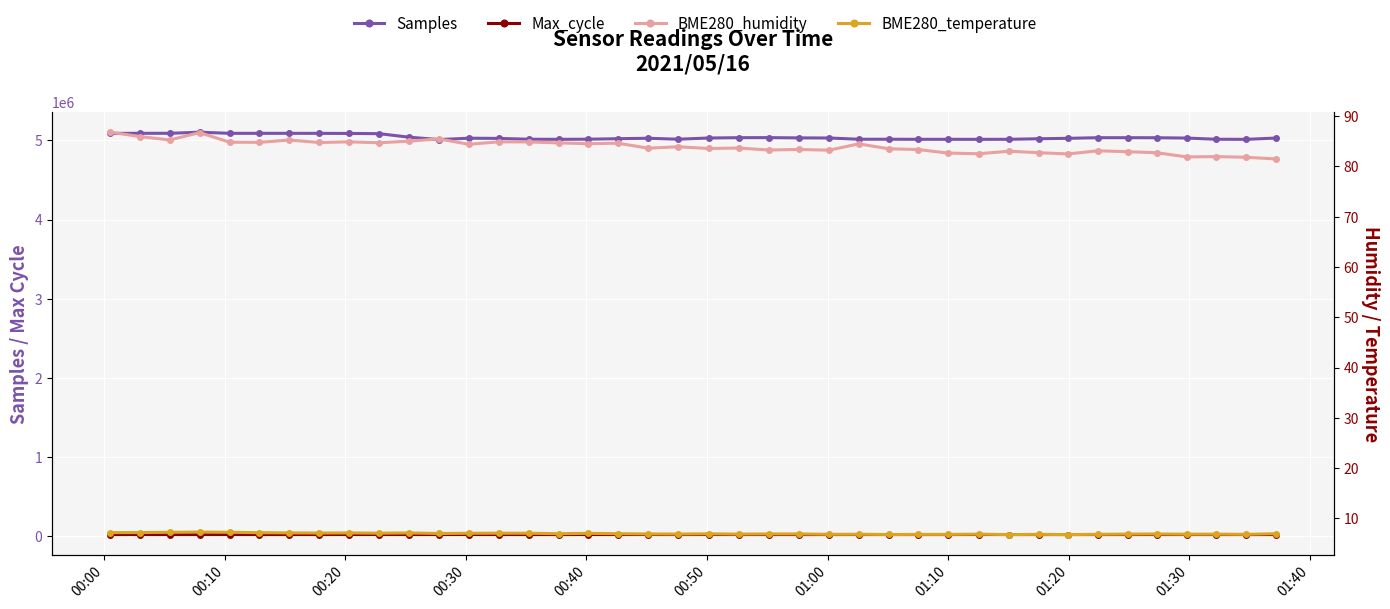

In Samples, how many points are higher than both neighbors (excluding endpoints)?

5